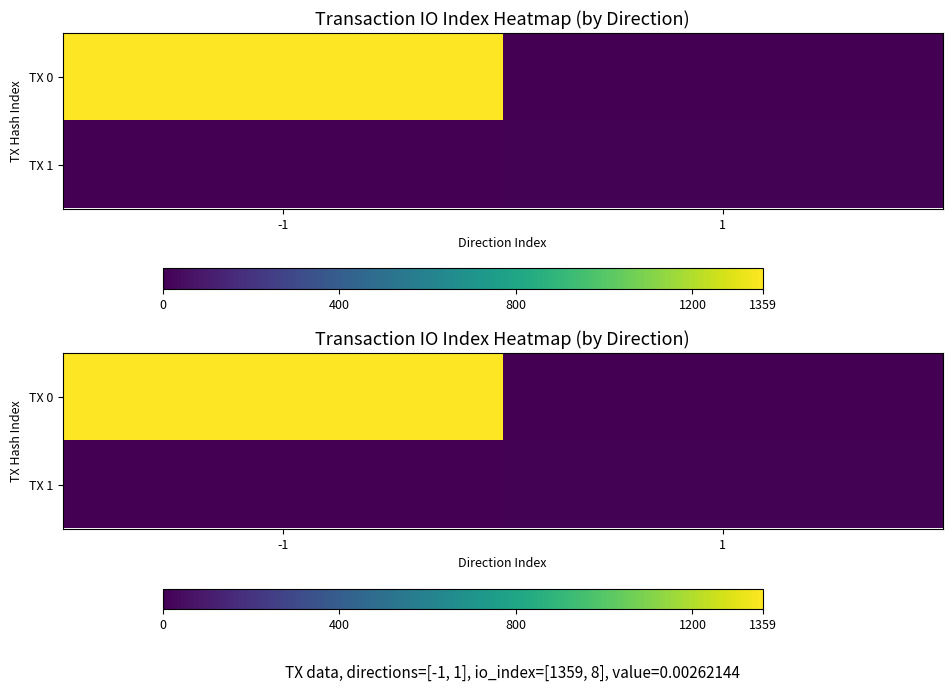

The TX 1 series shows 8 at 1. True or false?

True